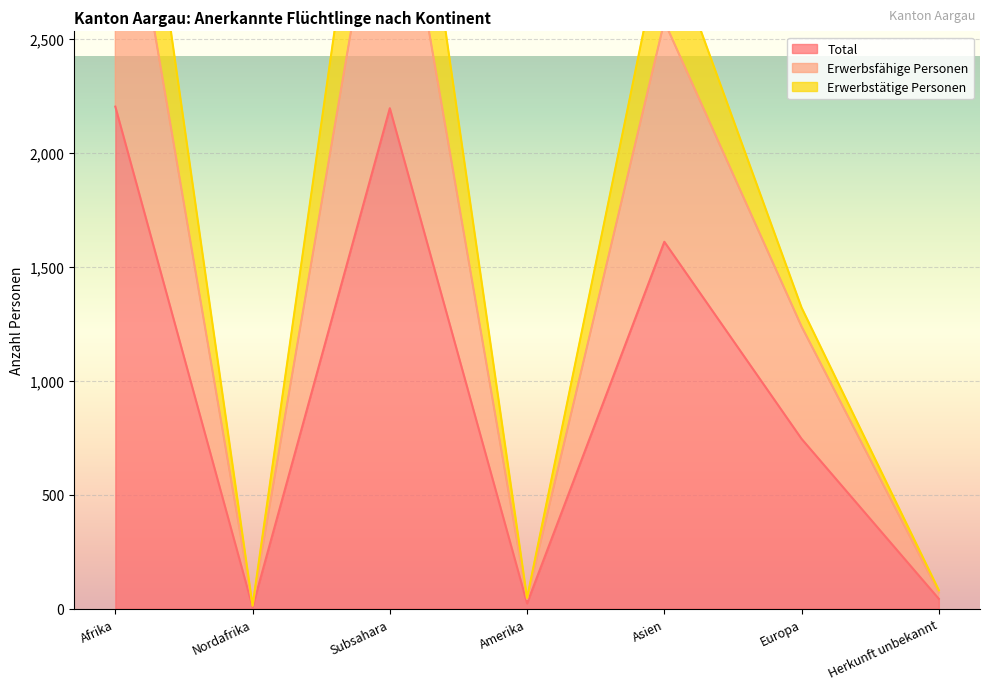

What is the total value across all series at Amerika?

112